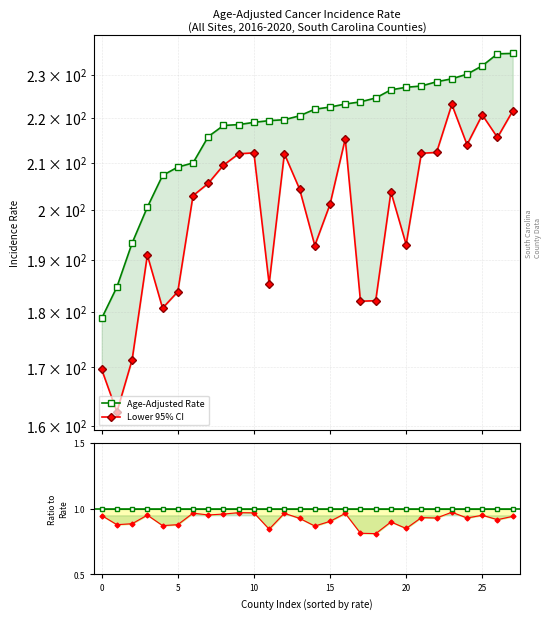

Which label corresponds to the largest value in the chart?

27